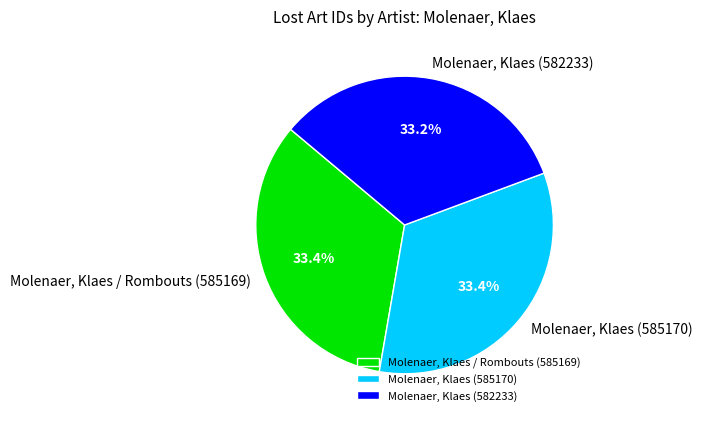

Is Molenaer, Klaes (585170) the majority of the pie?

No